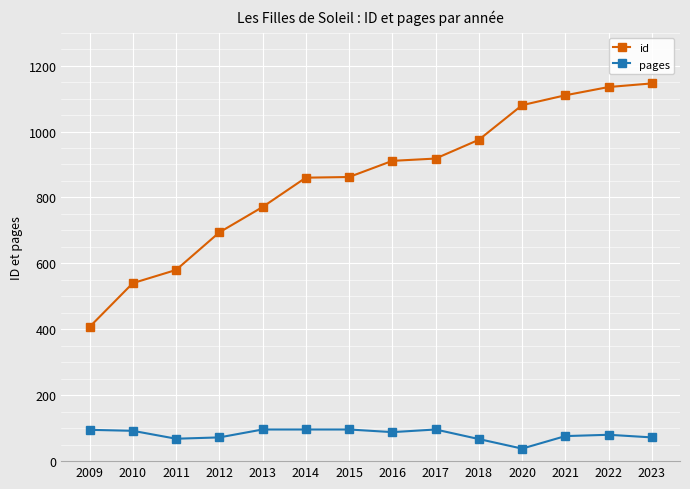

What is the greatest value displayed?

1146